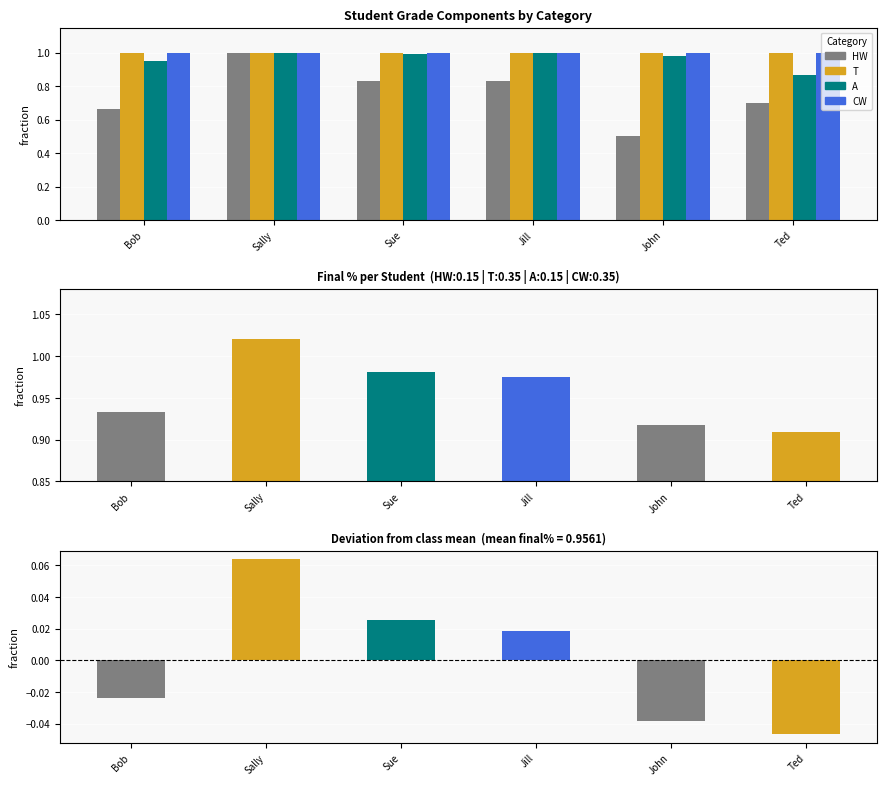

At which label does A reach its peak?

Sally